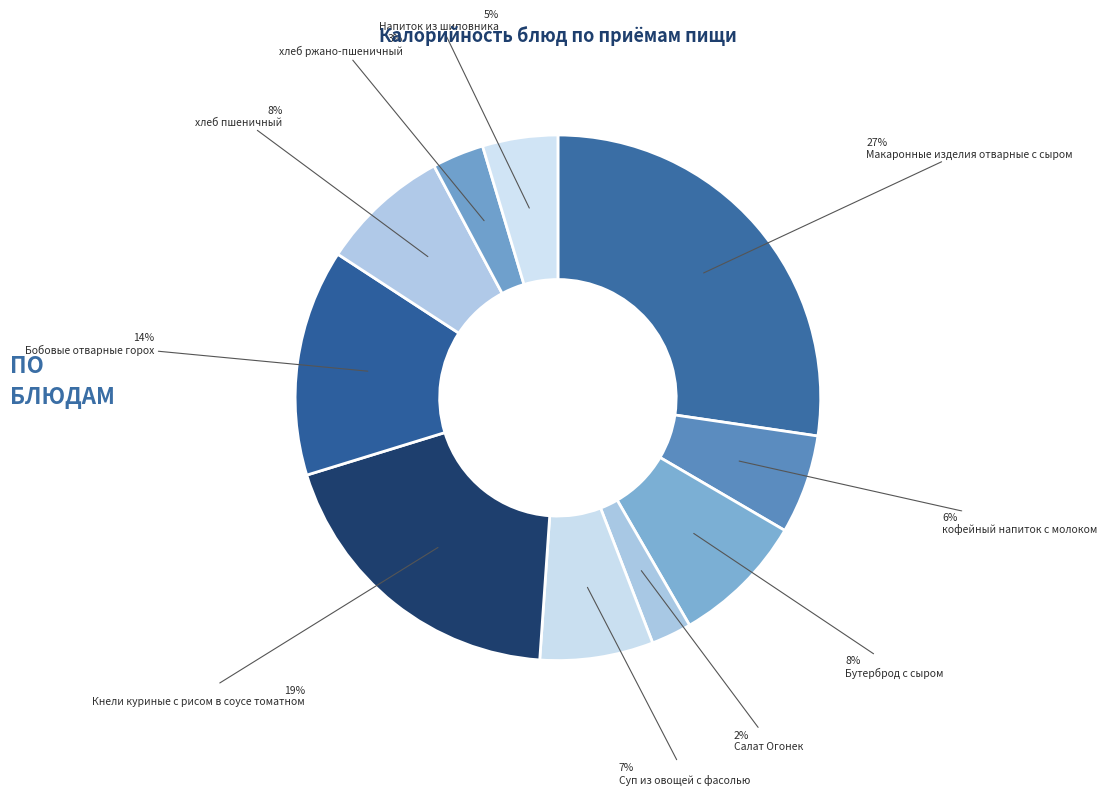

What is the change in value from Макаронные изделия отварные с сыром to Напиток из шиповника?

-320.1